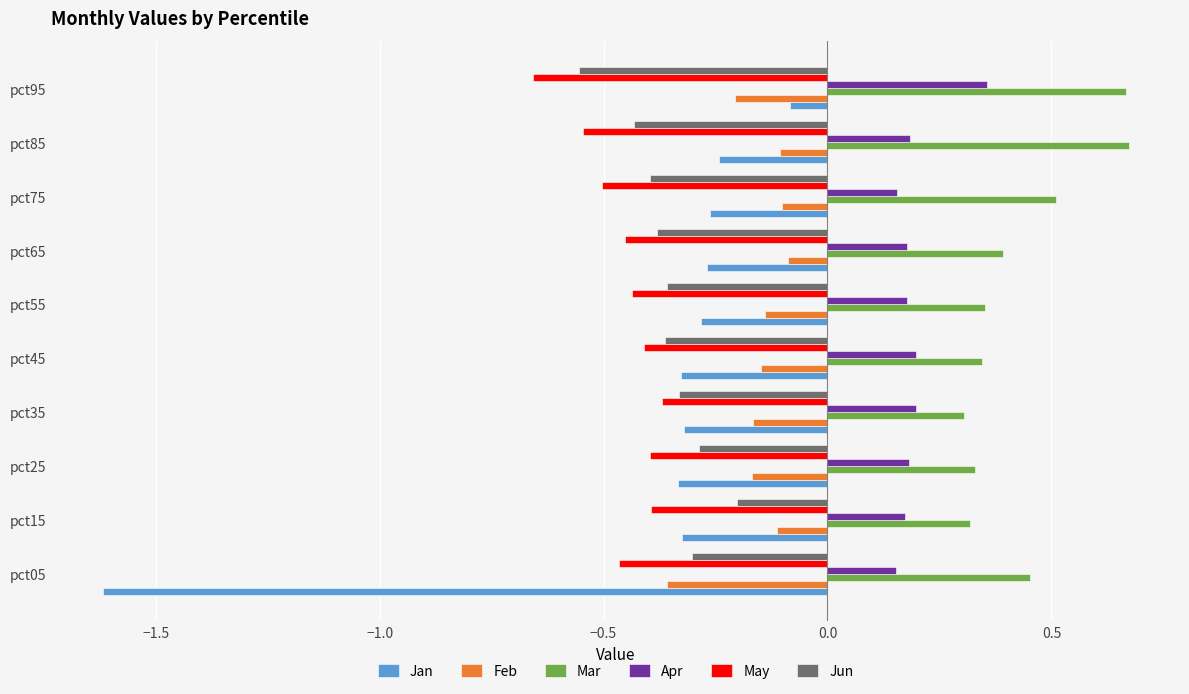

At how many categories does at least one series exceed 0?

10